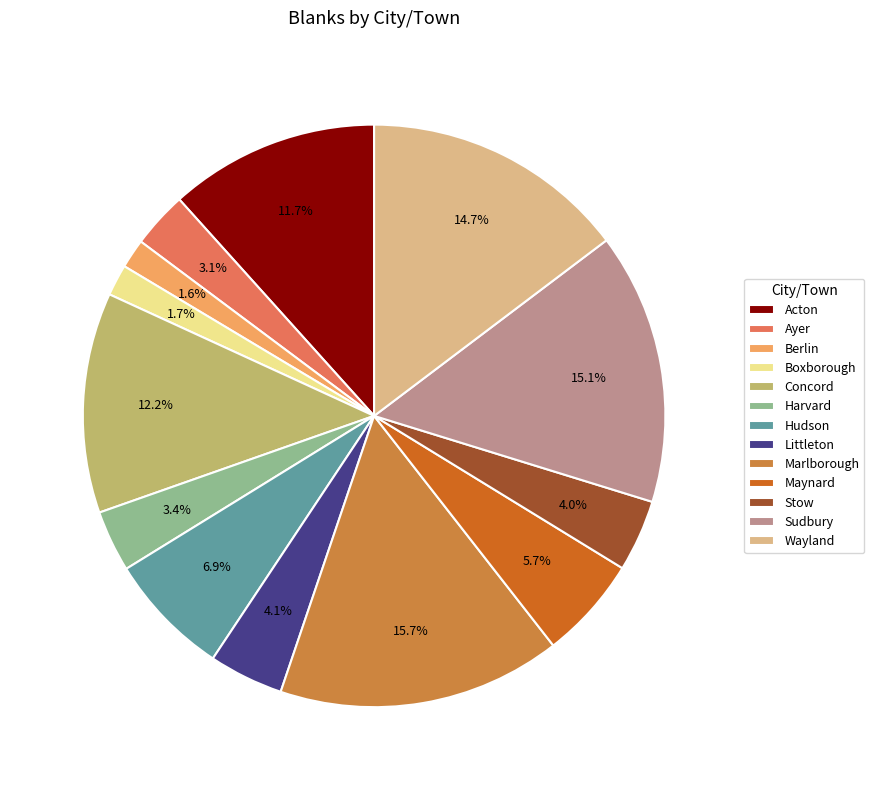

What is the ratio of the value at Concord to the value at Hudson?

1.8